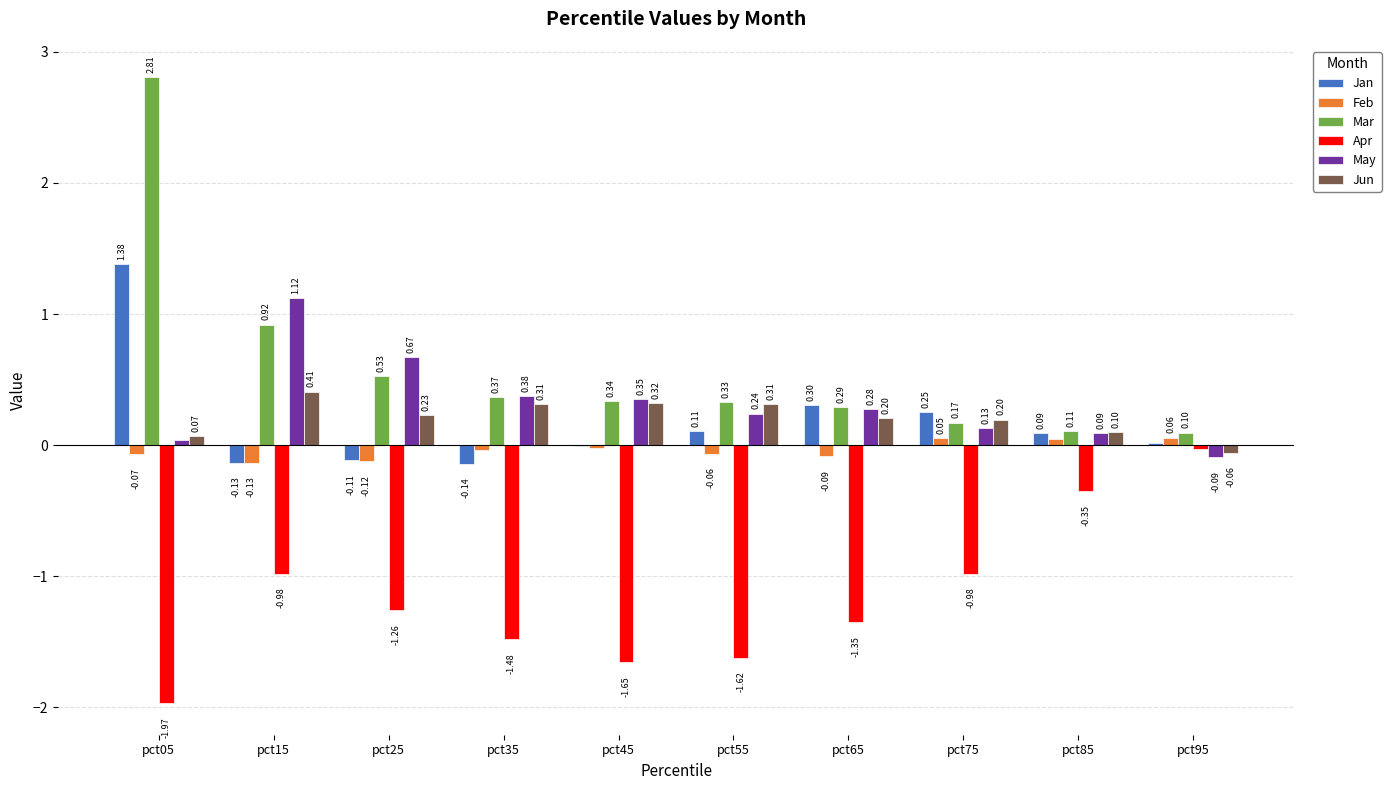

Between pct15 and pct55, which series saw the biggest shift?

May